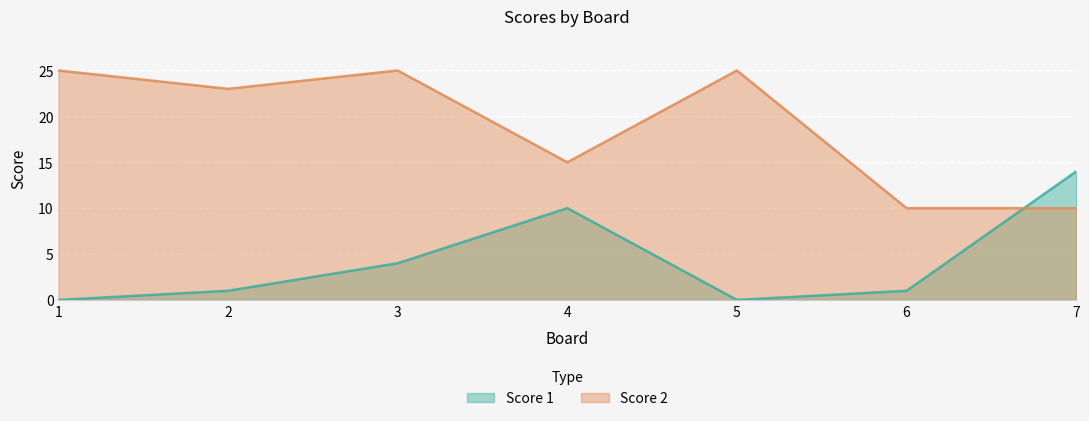

Which category has the highest value in the Score 2 series?

1